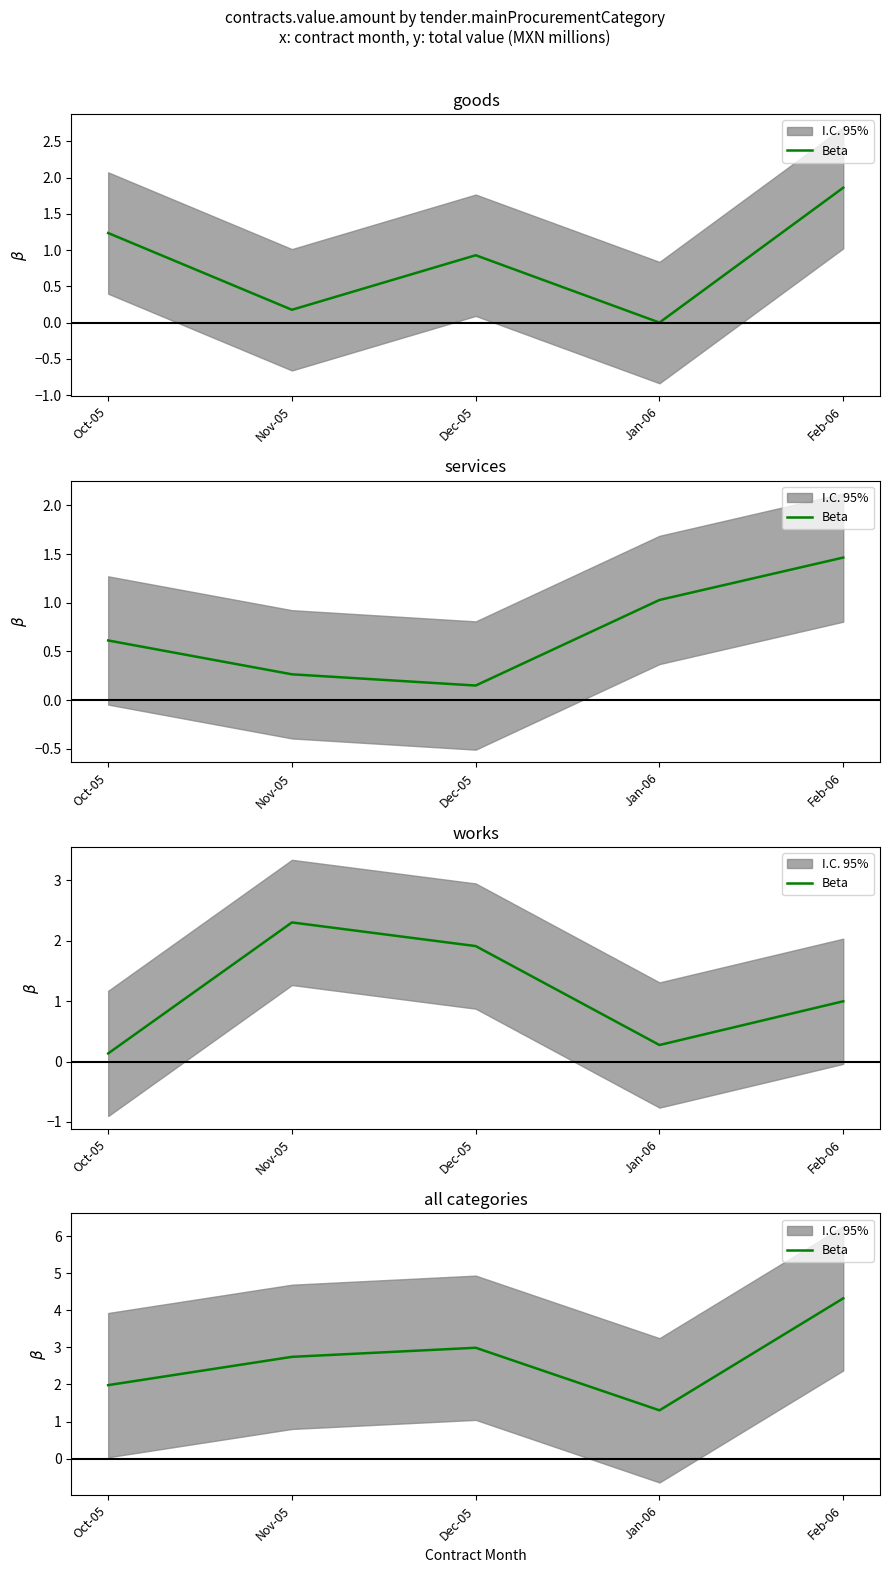

The chart shows a value of 3.7 at Nov-05. True or false?

False